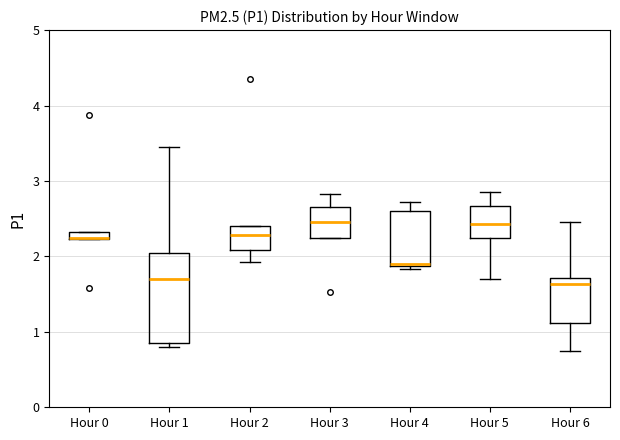

Comparing the boxes themselves (not the whiskers), which one is the tallest?

Hour 1